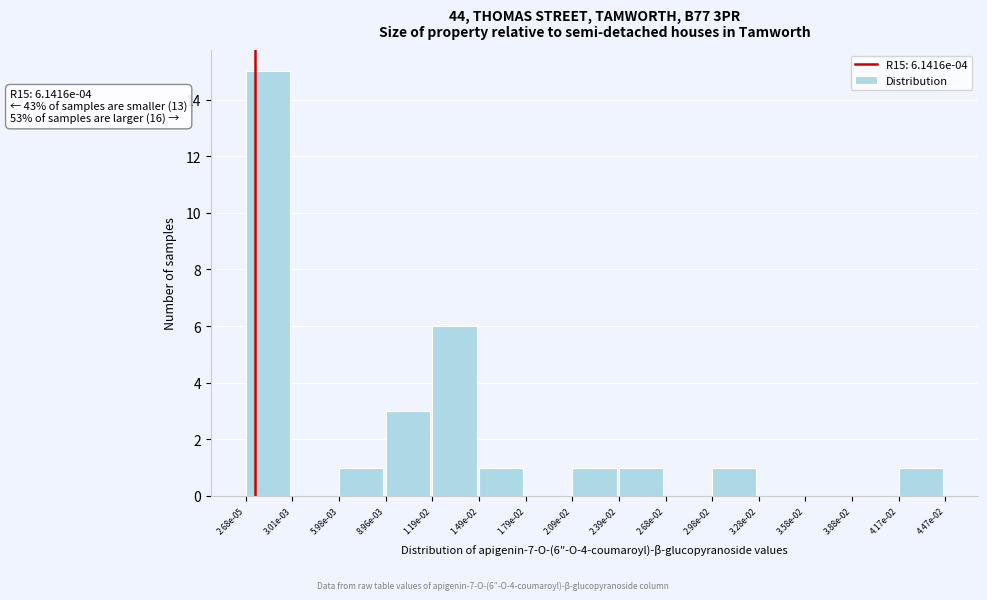

Reading right to left, list all the values displayed in this chart.

4.17e-02=1	3.88e-02=0	3.58e-02=0	3.28e-02=0	2.98e-02=1	2.68e-02=0	2.39e-02=1	2.09e-02=1	1.79e-02=0	1.49e-02=1	1.19e-02=6	8.96e-03=3	5.98e-03=1	3.01e-03=0	2.68e-05=15